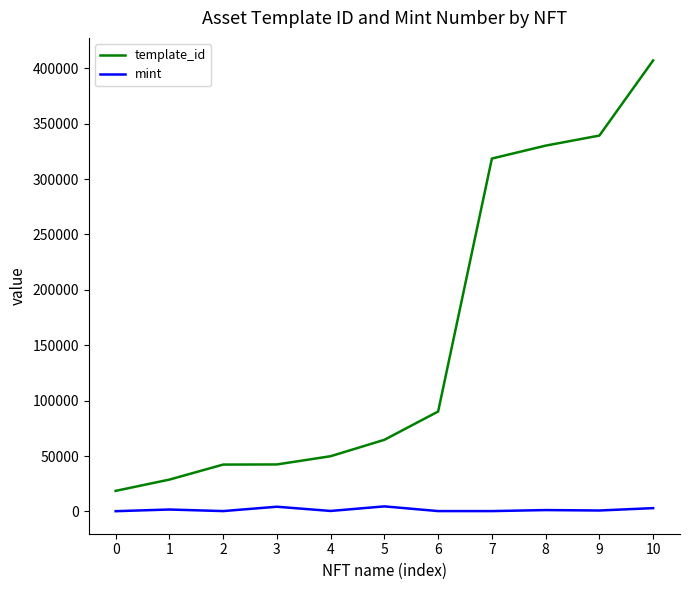

True or false: template_id and mint intersect in this chart.

False